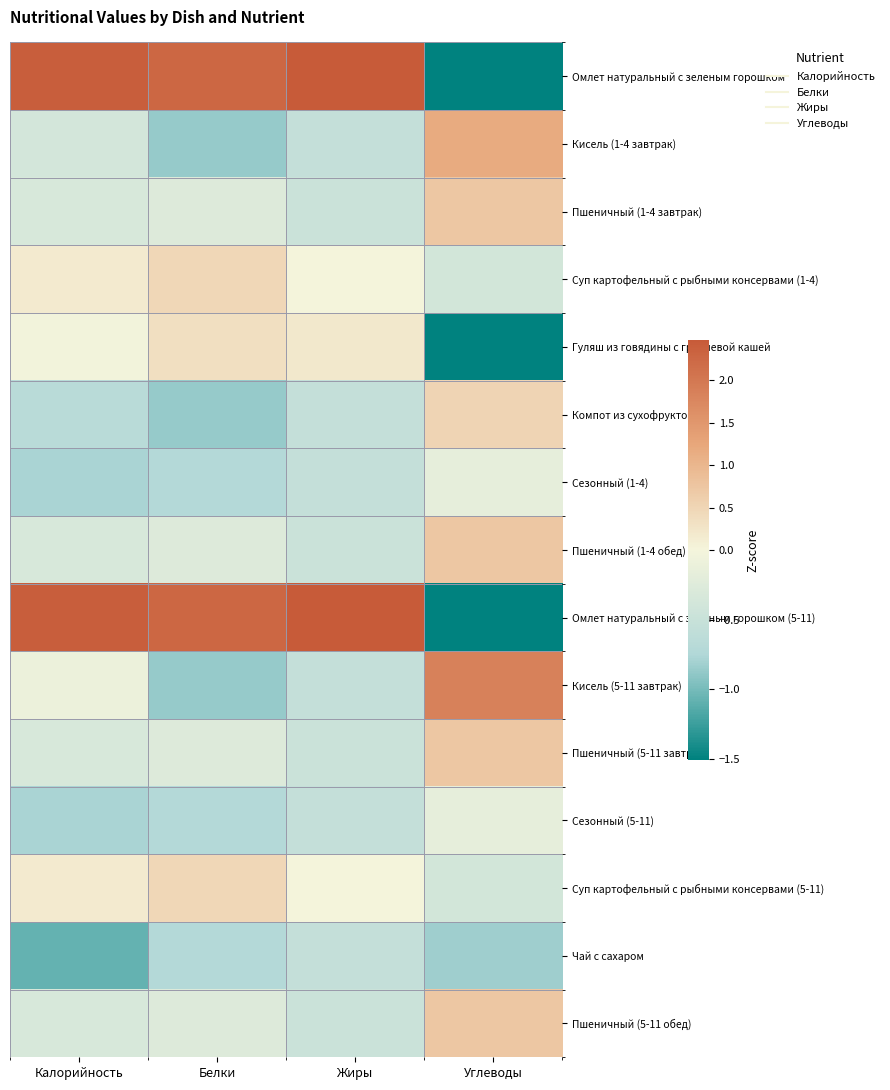

Reading left to right, transcribe all the data shown in this chart.

Омлет натуральный с зеленым горошком: Калорийность=2.4	Белки=2.3	Жиры=2.5	Углеводы=-1.5
Кисель (1-4 завтрак): Калорийность=-0.4	Белки=-0.9	Жиры=-0.5	Углеводы=1.2
Пшеничный (1-4 завтрак): Калорийность=-0.3	Белки=-0.3	Жиры=-0.5	Углеводы=0.7
Суп картофельный с рыбными консервами (1-4): Калорийность=0.2	Белки=0.5	Жиры=0.0	Углеводы=-0.4
Гуляш из говядины с гречневой кашей: Калорийность=-0.0	Белки=0.3	Жиры=0.2	Углеводы=-1.5
Компот из сухофруктов: Калорийность=-0.7	Белки=-0.9	Жиры=-0.5	Углеводы=0.5
Сезонный (1-4): Калорийность=-0.8	Белки=-0.7	Жиры=-0.5	Углеводы=-0.2
Пшеничный (1-4 обед): Калорийность=-0.3	Белки=-0.3	Жиры=-0.5	Углеводы=0.7
Омлет натуральный с зеленым горошком (5-11): Калорийность=2.4	Белки=2.3	Жиры=2.5	Углеводы=-1.5
Кисель (5-11 завтрак): Калорийность=-0.1	Белки=-0.9	Жиры=-0.5	Углеводы=1.8
Пшеничный (5-11 завтрак): Калорийность=-0.3	Белки=-0.3	Жиры=-0.5	Углеводы=0.7
Сезонный (5-11): Калорийность=-0.8	Белки=-0.7	Жиры=-0.5	Углеводы=-0.2
Суп картофельный с рыбными консервами (5-11): Калорийность=0.2	Белки=0.5	Жиры=0.0	Углеводы=-0.4
Чай с сахаром: Калорийность=-1.1	Белки=-0.7	Жиры=-0.5	Углеводы=-0.8
Пшеничный (5-11 обед): Калорийность=-0.3	Белки=-0.3	Жиры=-0.5	Углеводы=0.7